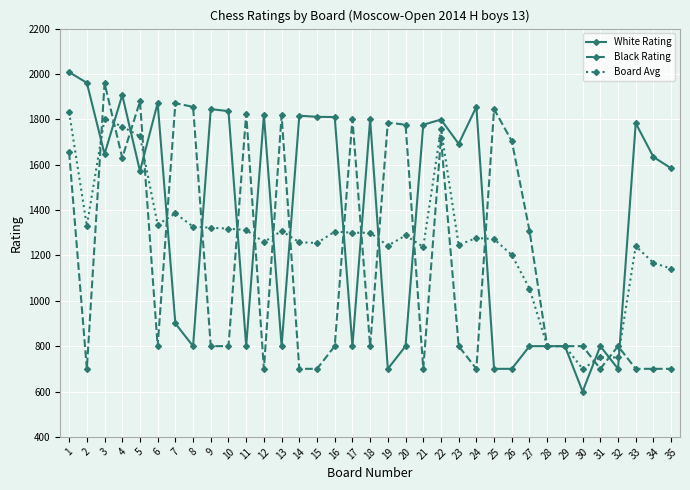

How many values in the Board Avg series are below 1277?

17